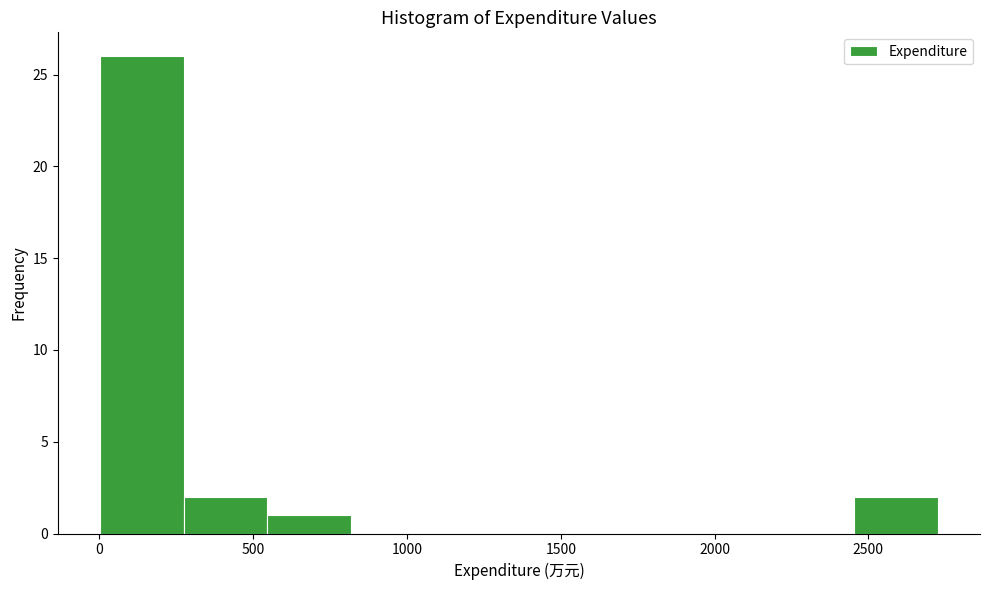

Which range on the x-axis has the tallest bar?

0 to 250